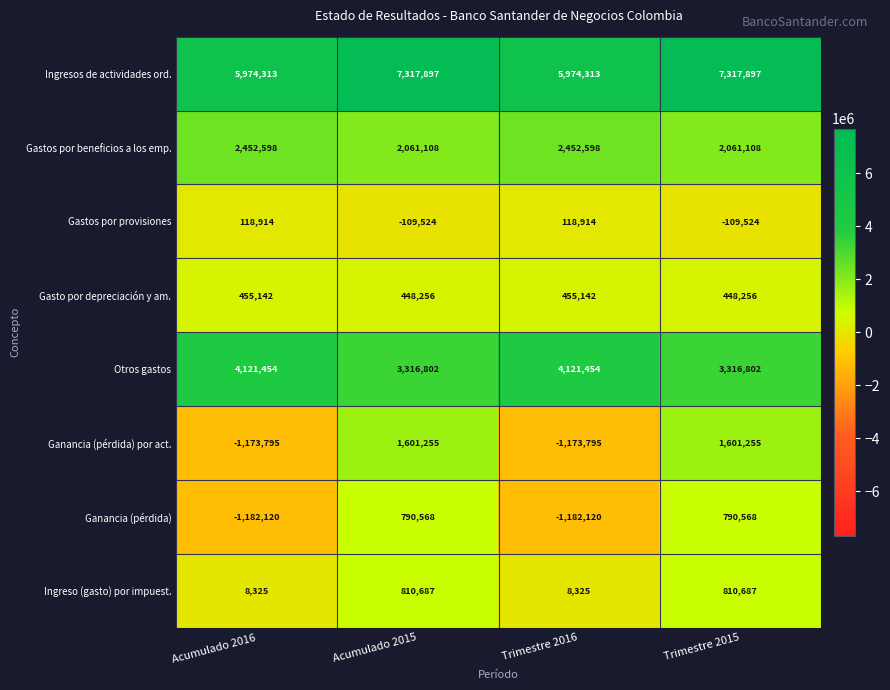

What value does the Gasto por depreciación y am. series have at Acumulado 2016?

455142